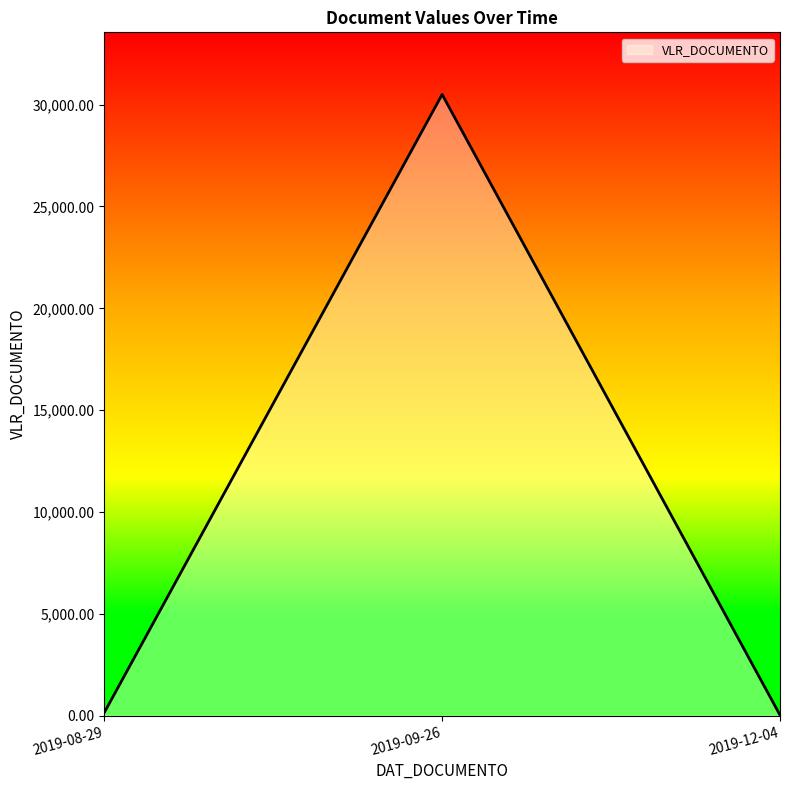

Which label corresponds to the largest value in the chart?

2019-09-26